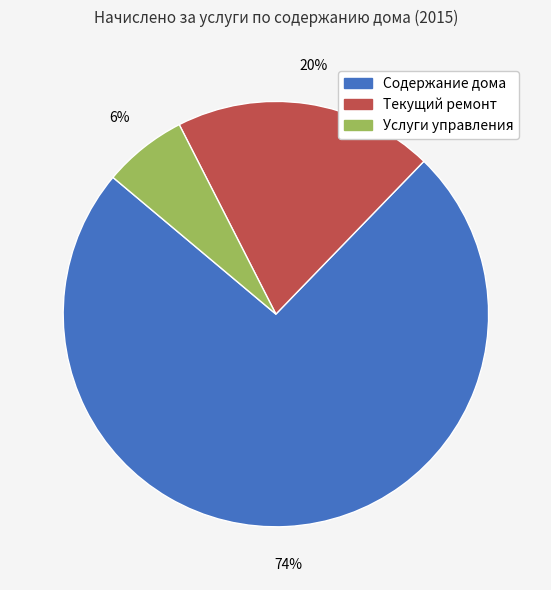

To the nearest percent, what portion does Услуги управления represent?

6%